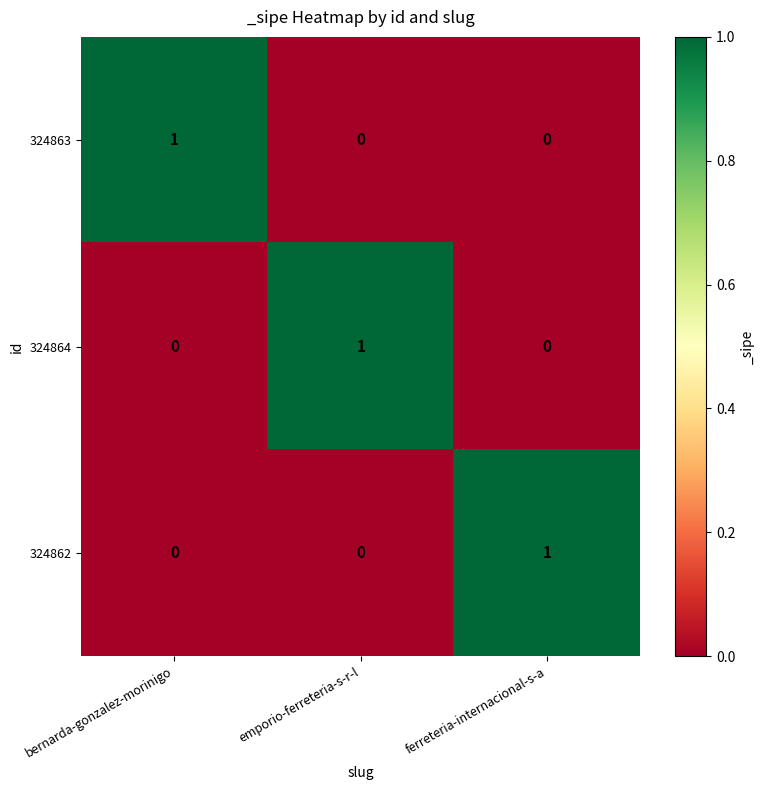

The 324863 series shows 1 at emporio-ferreteria-s-r-l. True or false?

False